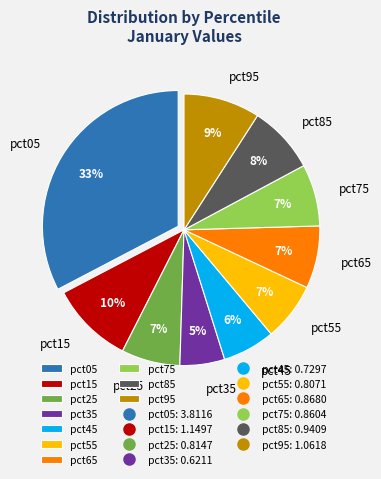

Is there any slice that represents more than half of the pie?

No